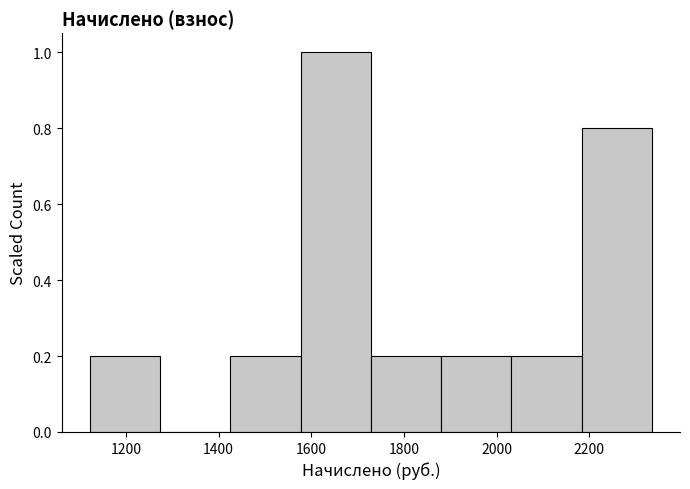

Reading left to right, list every bar in this chart as the range it spans on the x-axis followed by its height. Neither the bar edges nor the heights are printed on the chart, so give them approximately, as read against the axes.

1120 to 1280: 0.2
1280 to 1420: 0
1420 to 1580: 0.2
1580 to 1720: 1.0
1720 to 1880: 0.2
1880 to 2040: 0.2
2040 to 2180: 0.2
2180 to 2340: 0.8